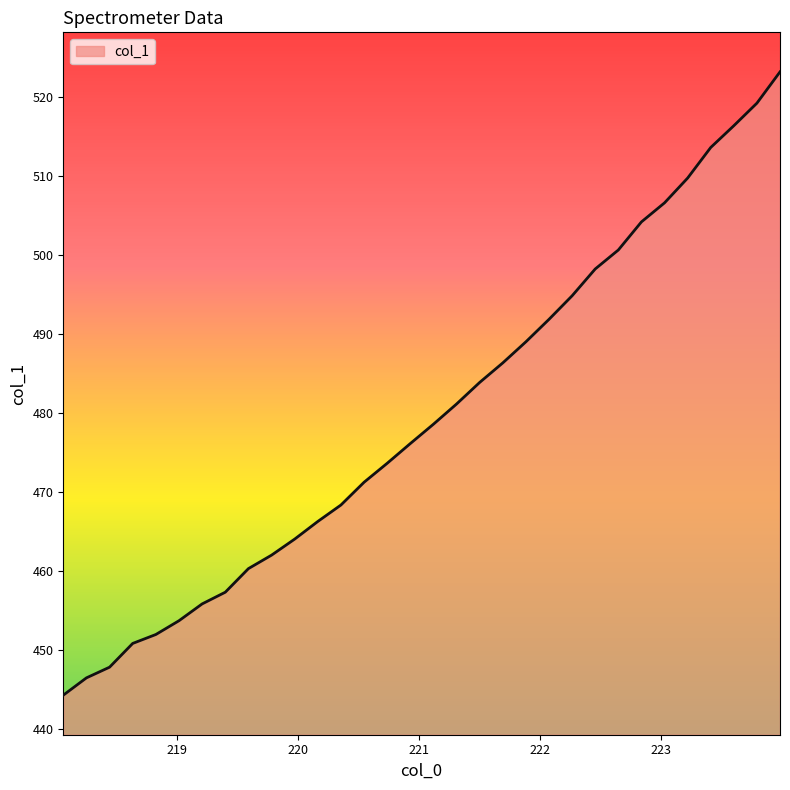

What is the difference between the maximum and minimum values?

78.8